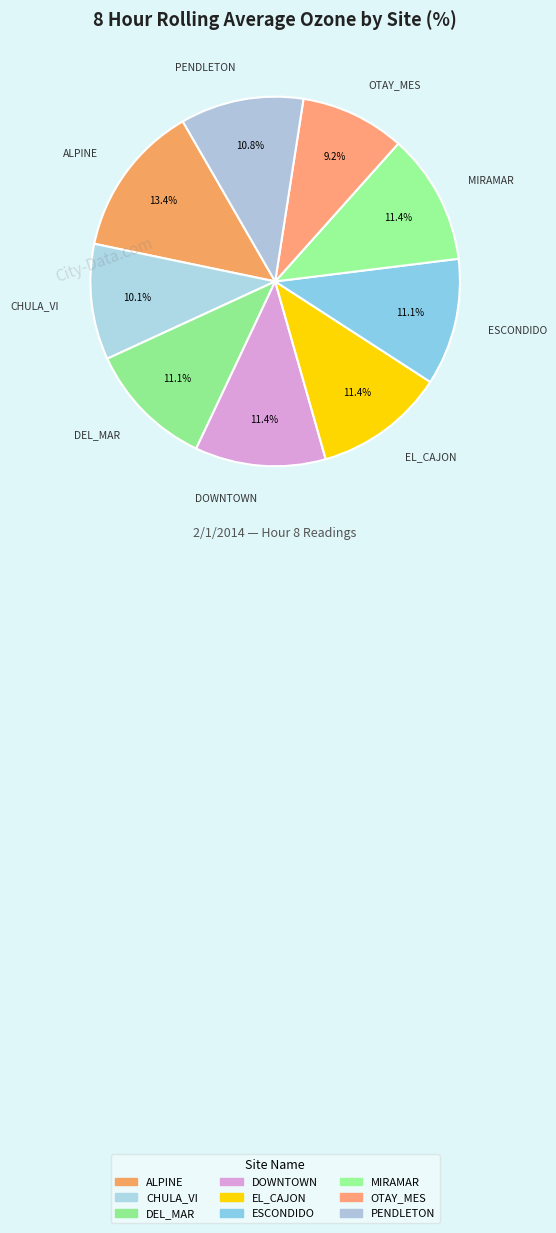

What is the smallest slice in the pie chart?

OTAY_MES